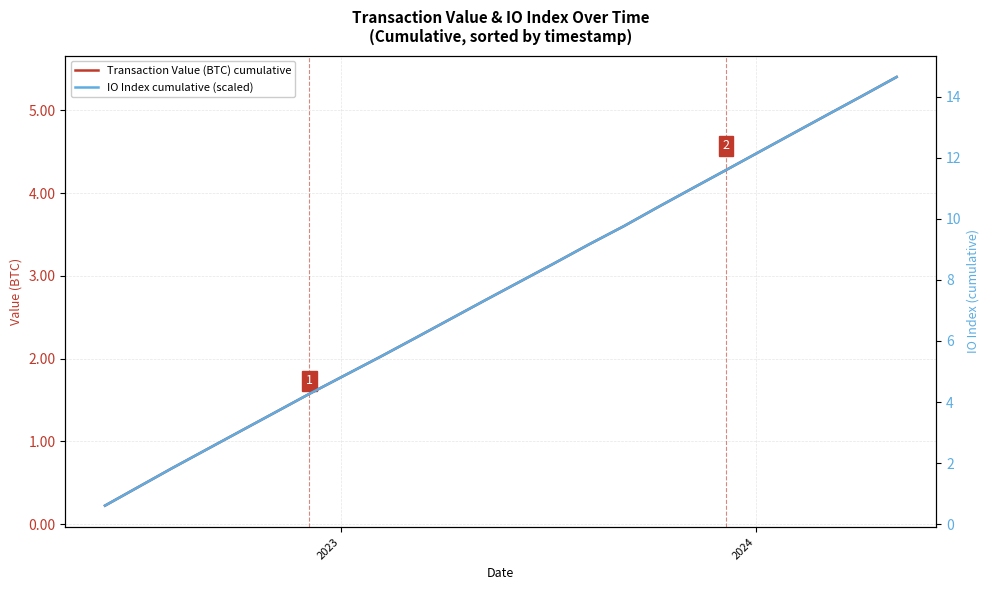

Which series has the largest range (max minus min)?

IO Index cumulative (scaled)